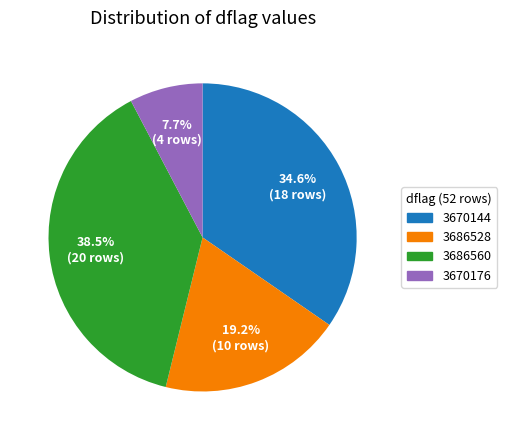

Rank the categories by value from highest to lowest.

3686560, 3670144, 3686528, 3670176